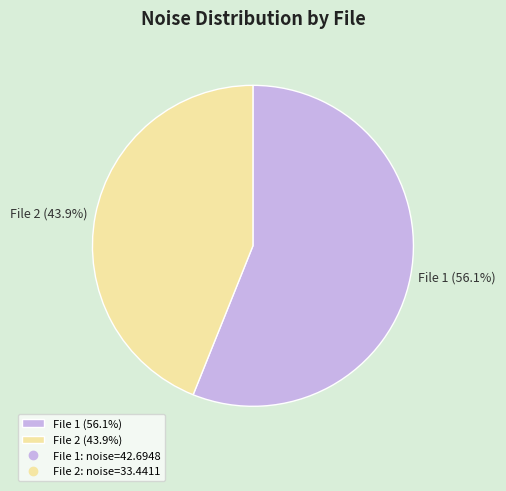

What is the ratio of the value at File 1 (56.1%) to the value at File 2 (43.9%)?

1.3